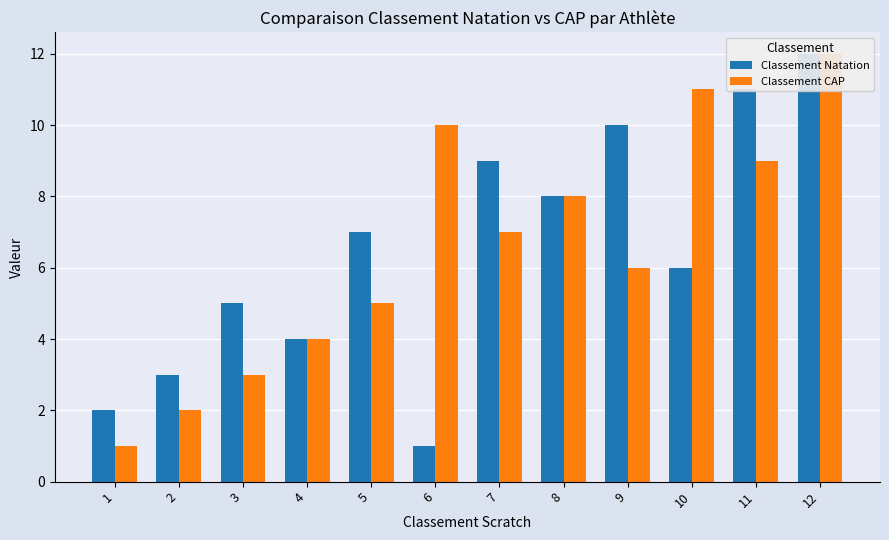

At how many categories does at least one series exceed 9?

5